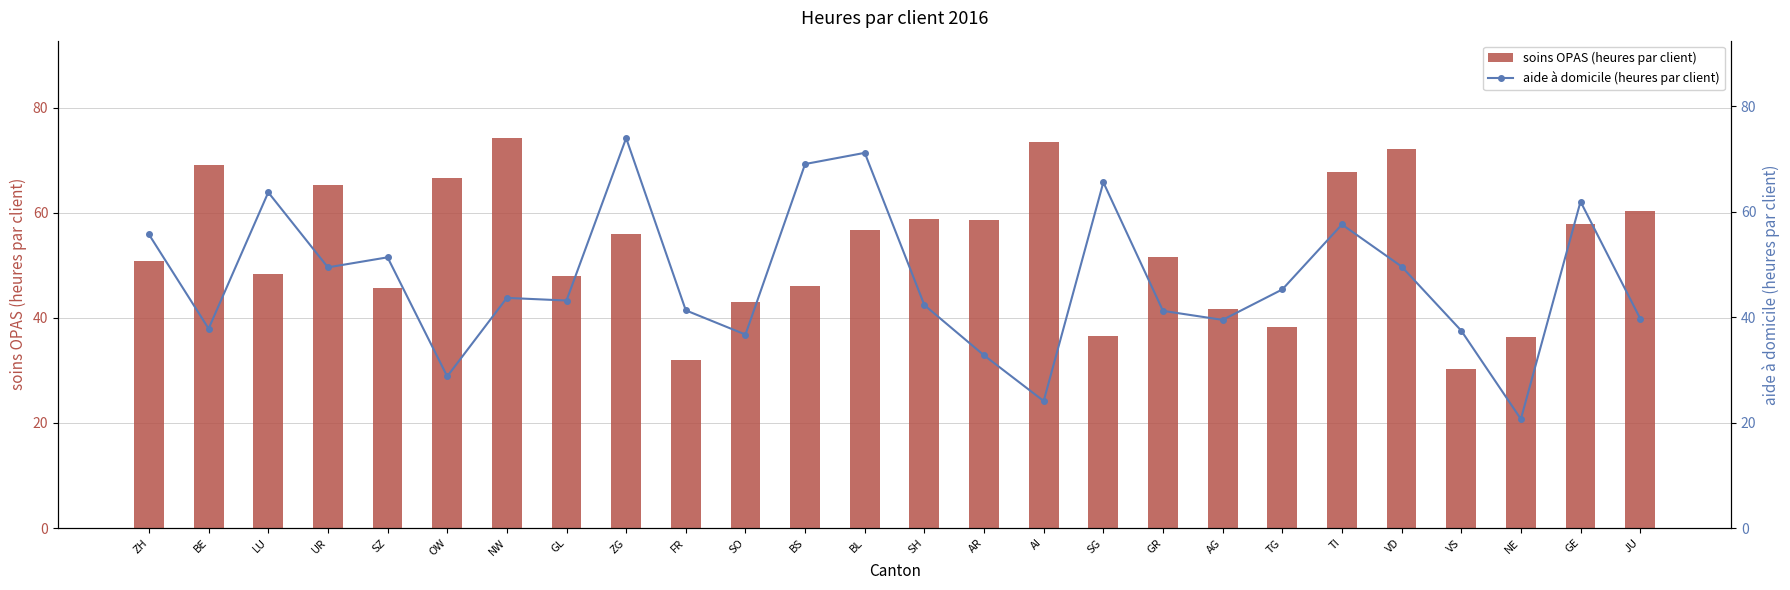

Rank the series by their average value, from lowest to highest.

aide à domicile (heures par client), soins OPAS (heures par client)